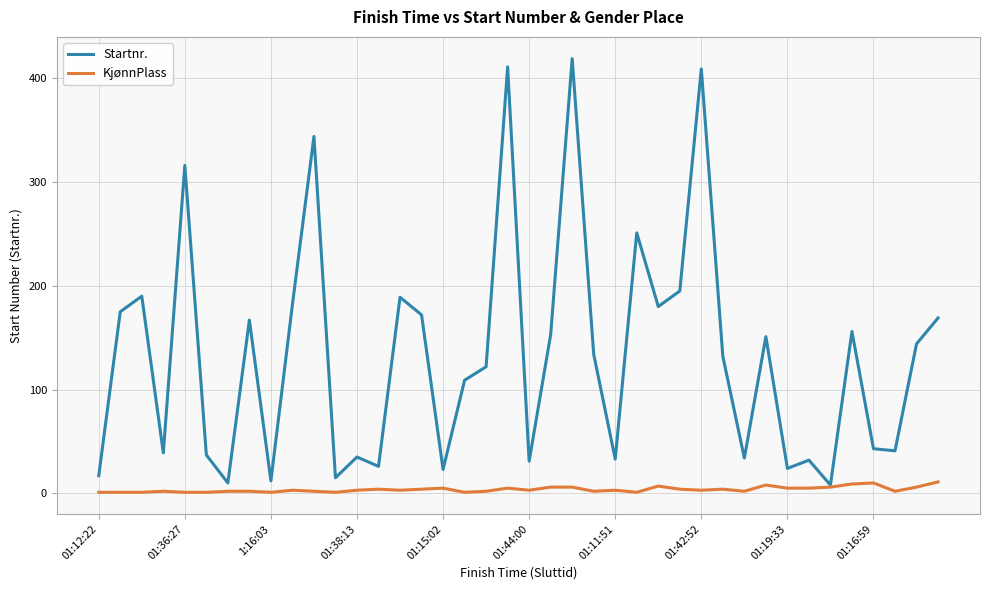

Rank the series by their average value, from lowest to highest.

KjønnPlass, Startnr.